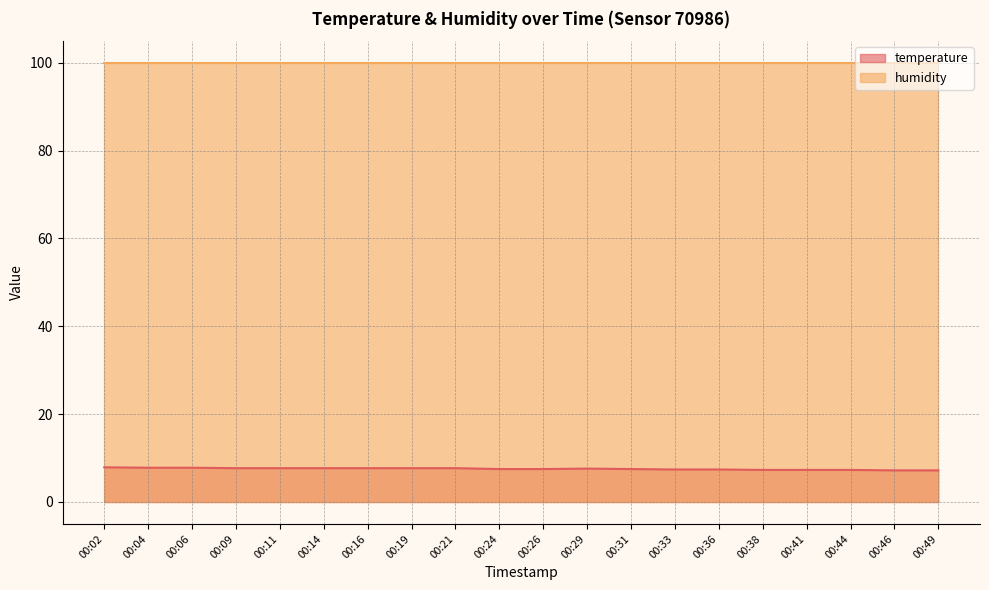

True or false: the data has more than 0 interior local peaks.

True